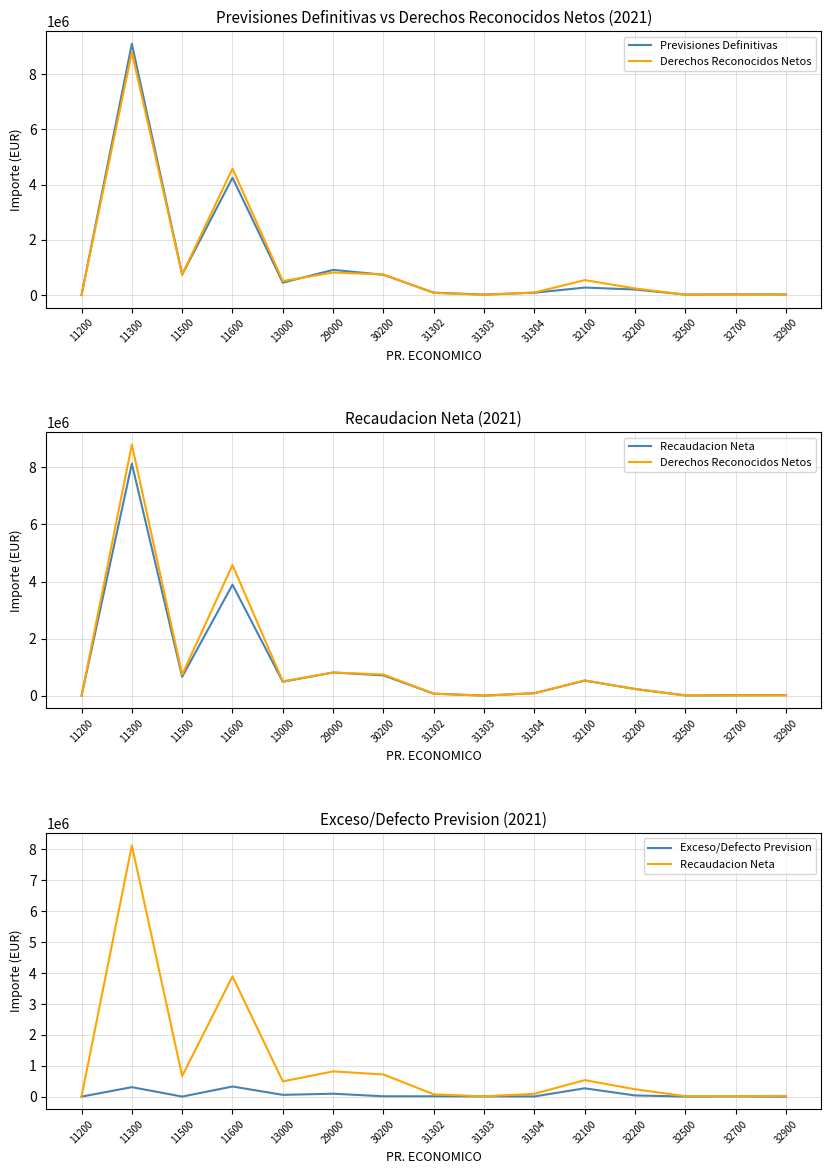

Count the number of categories in the chart.

15